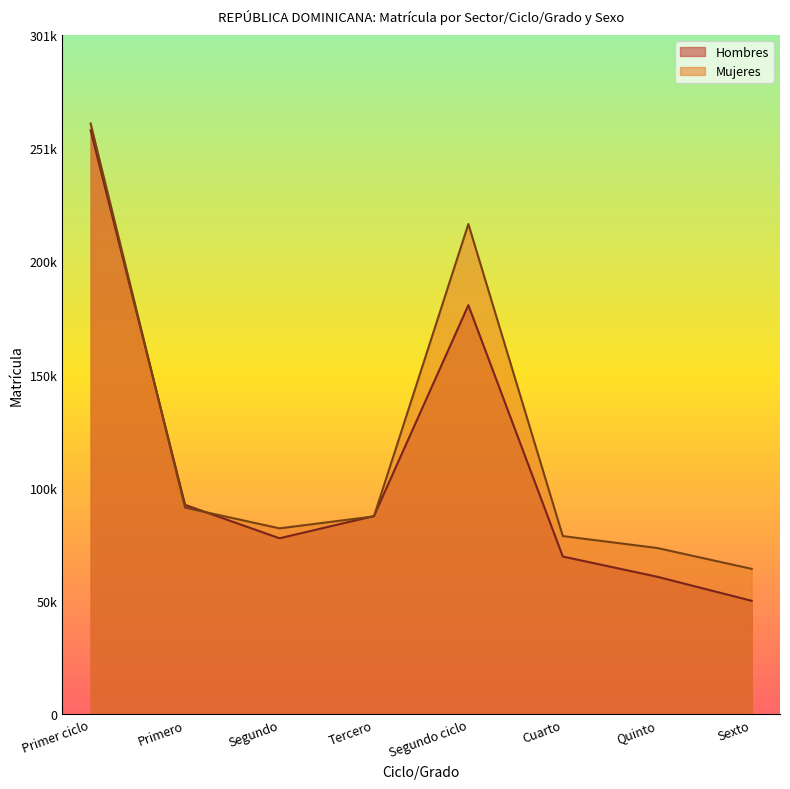

Rank the series at Cuarto from highest to lowest value.

Mujeres, Hombres